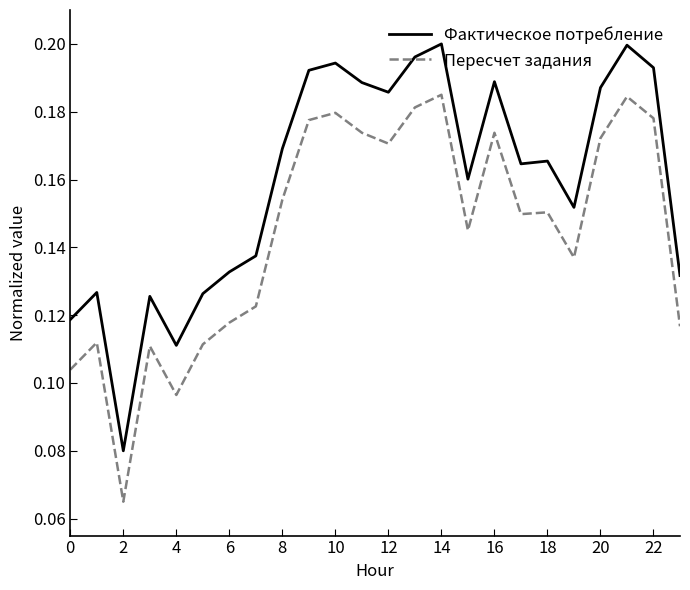

Which series has the largest total across all categories?

Фактическое потребление